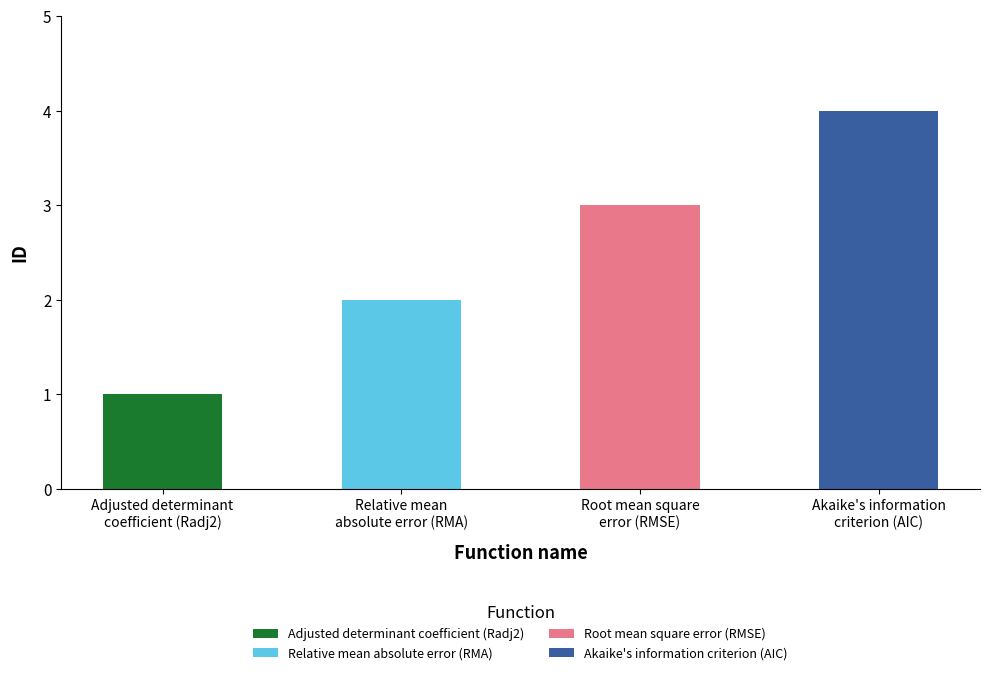

How many bars are there in total?

4